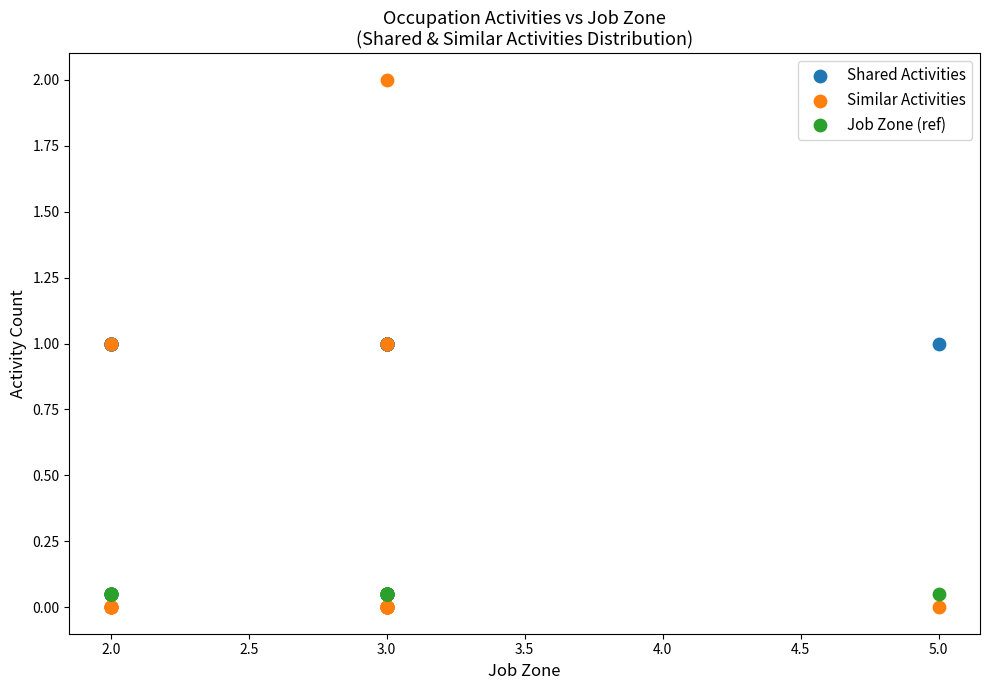

What are all the series names shown in the legend?

Shared Activities, Similar Activities, Job Zone (ref)